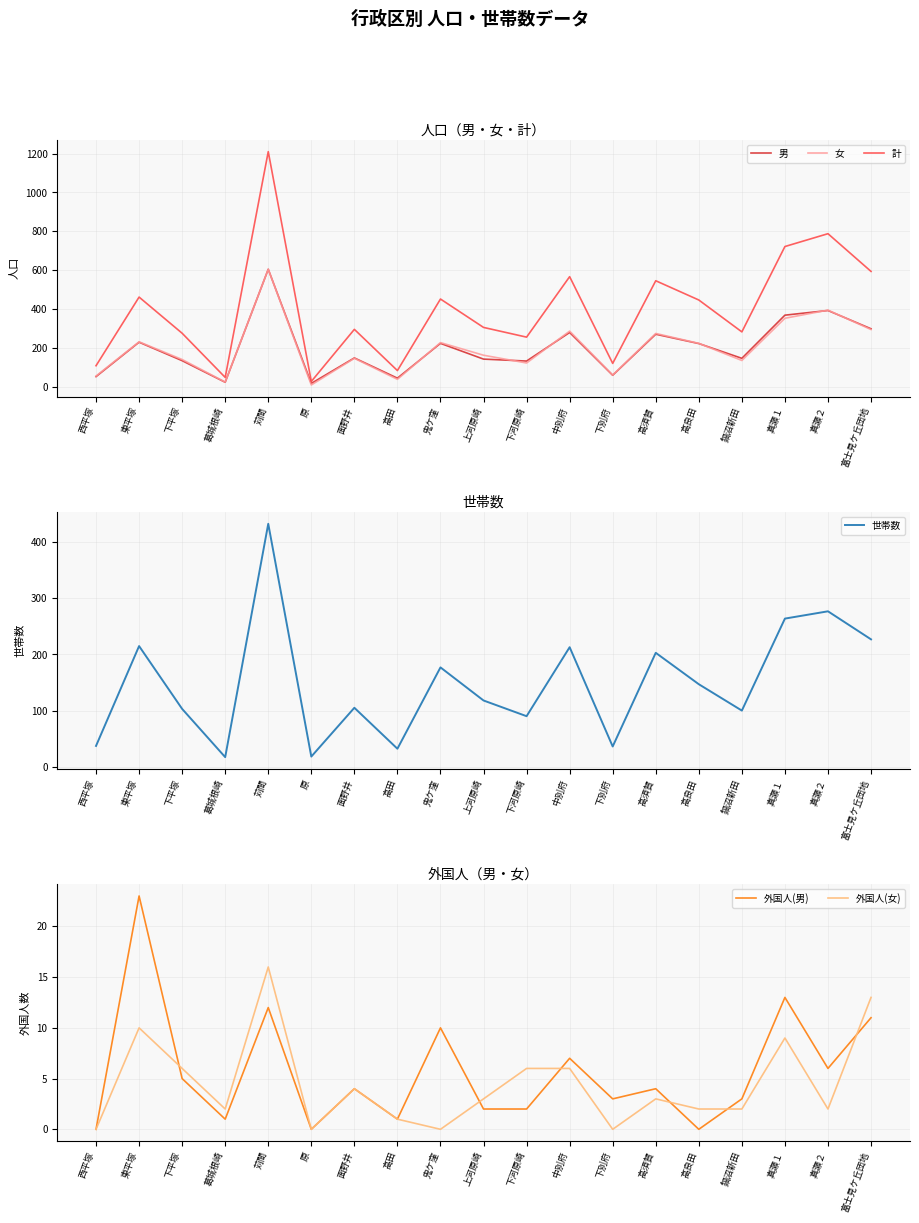

What is the sum of all 女 values?

3795